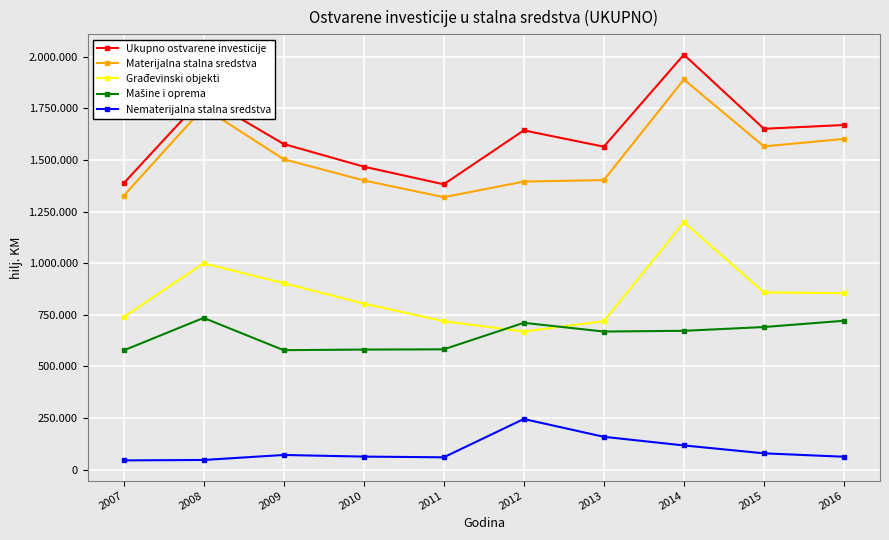

In Materijalna stalna sredstva, how many points are higher than both neighbors (excluding endpoints)?

2